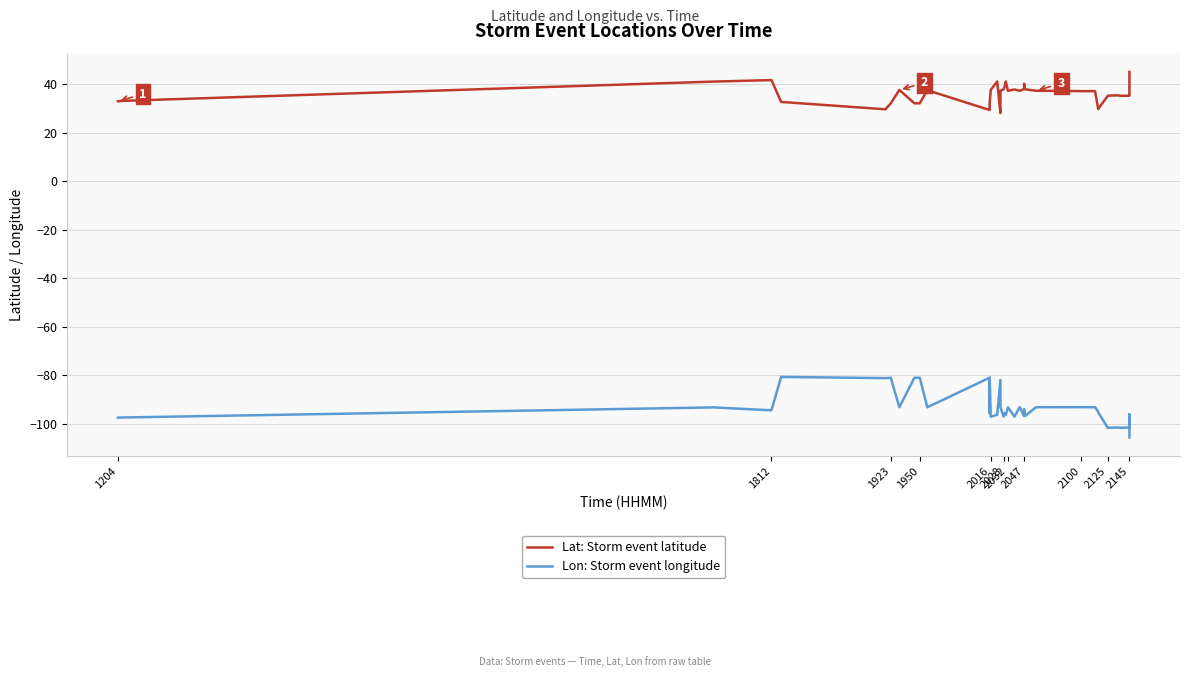

True or false: Lat: Storm event latitude and Lon: Storm event longitude intersect in this chart.

False